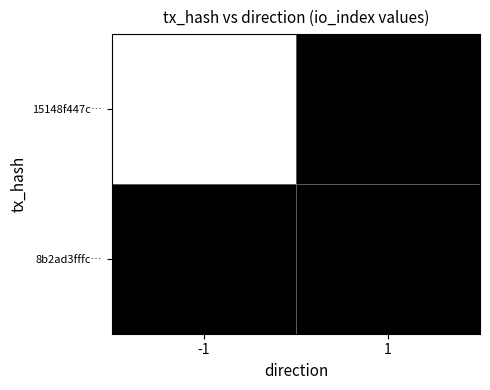

Between -1 and 1, which series saw the biggest shift?

15148f447c…